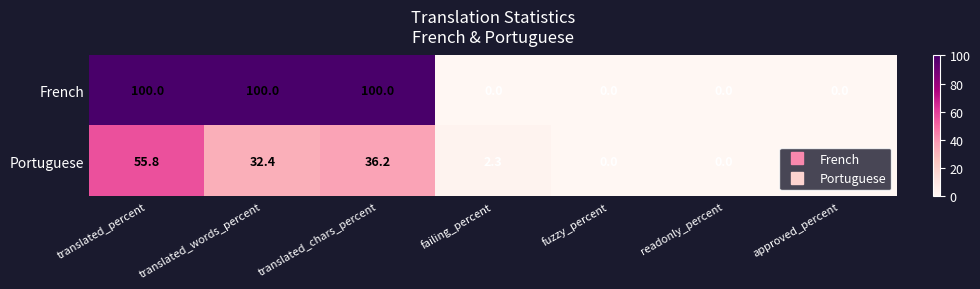

Which series has the widest spread of values?

French